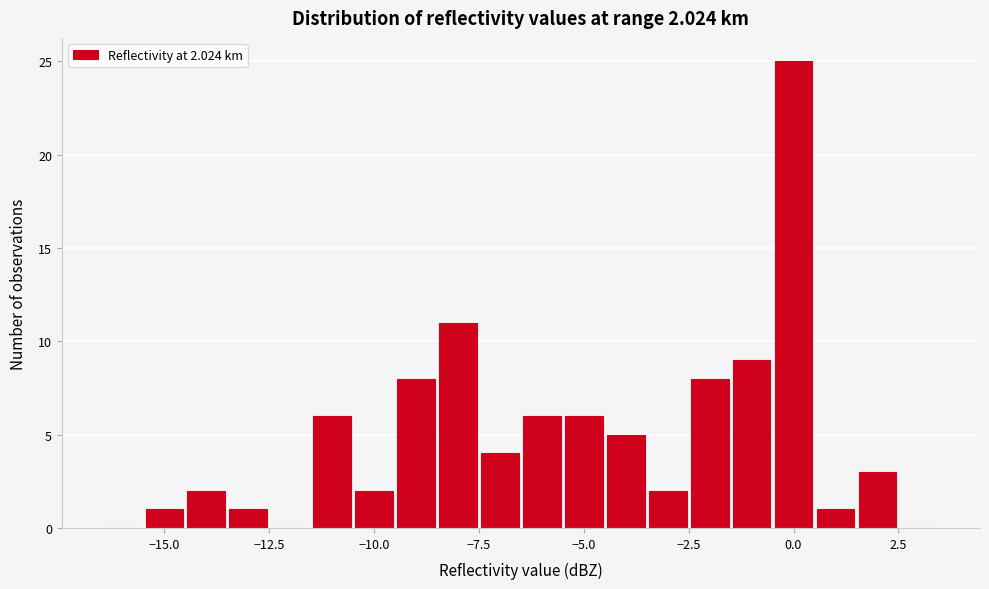

Read against the x-axis, roughly where is the centre of the tallest bar?

0.0